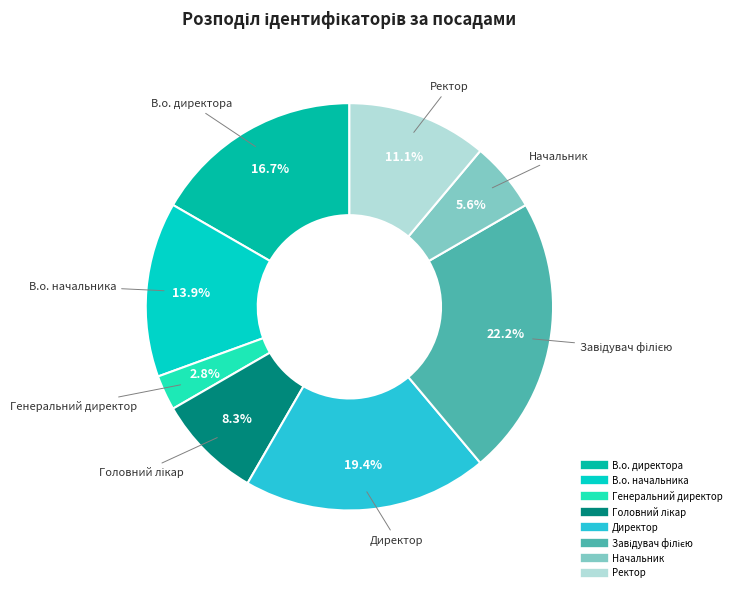

What is the ratio of the value at Директор to the value at В.о. директора?

1.2